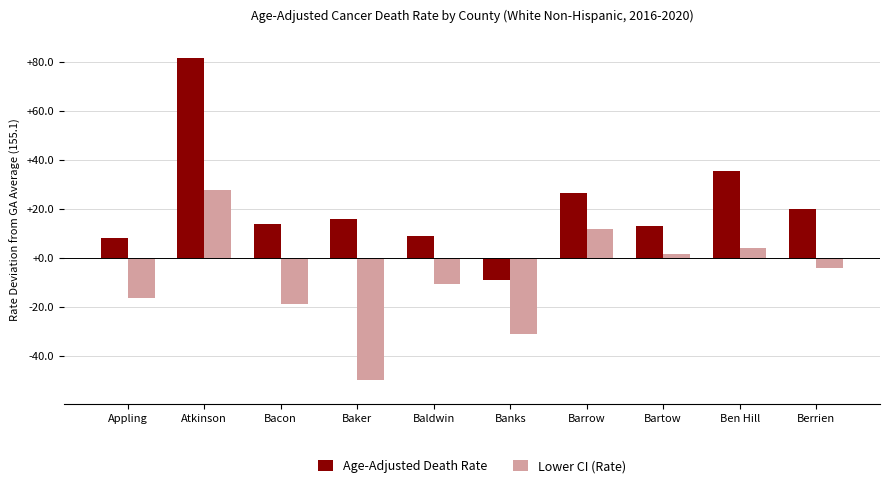

The value of Age-Adjusted Death Rate at Berrien is 19.8. True or false?

True